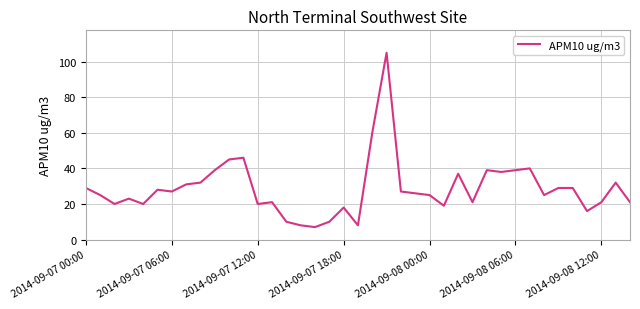

What is the average value?

29